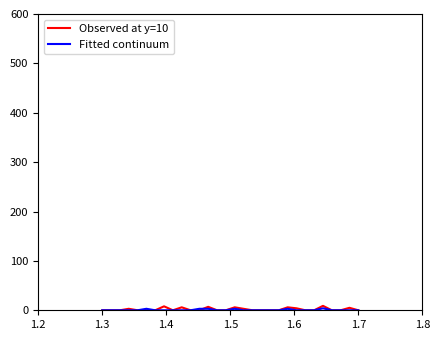

Does the chart display data point markers on the line(s)?

No